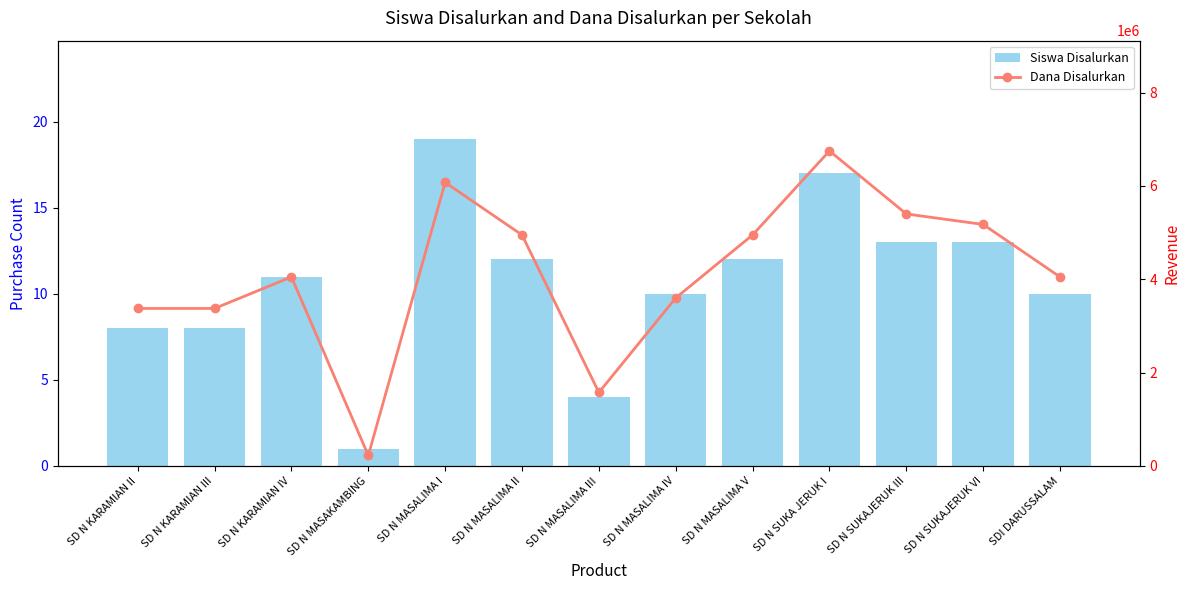

What position from the right is SDI DARUSSALAM?

1